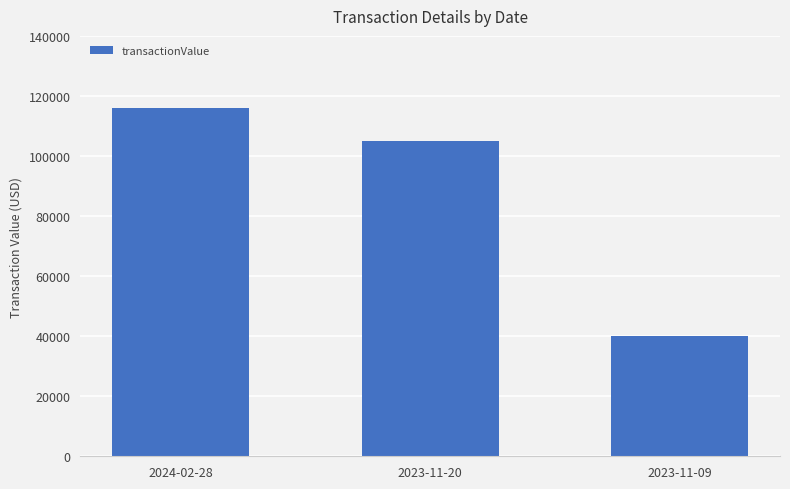

How many series are shown in this chart?

1